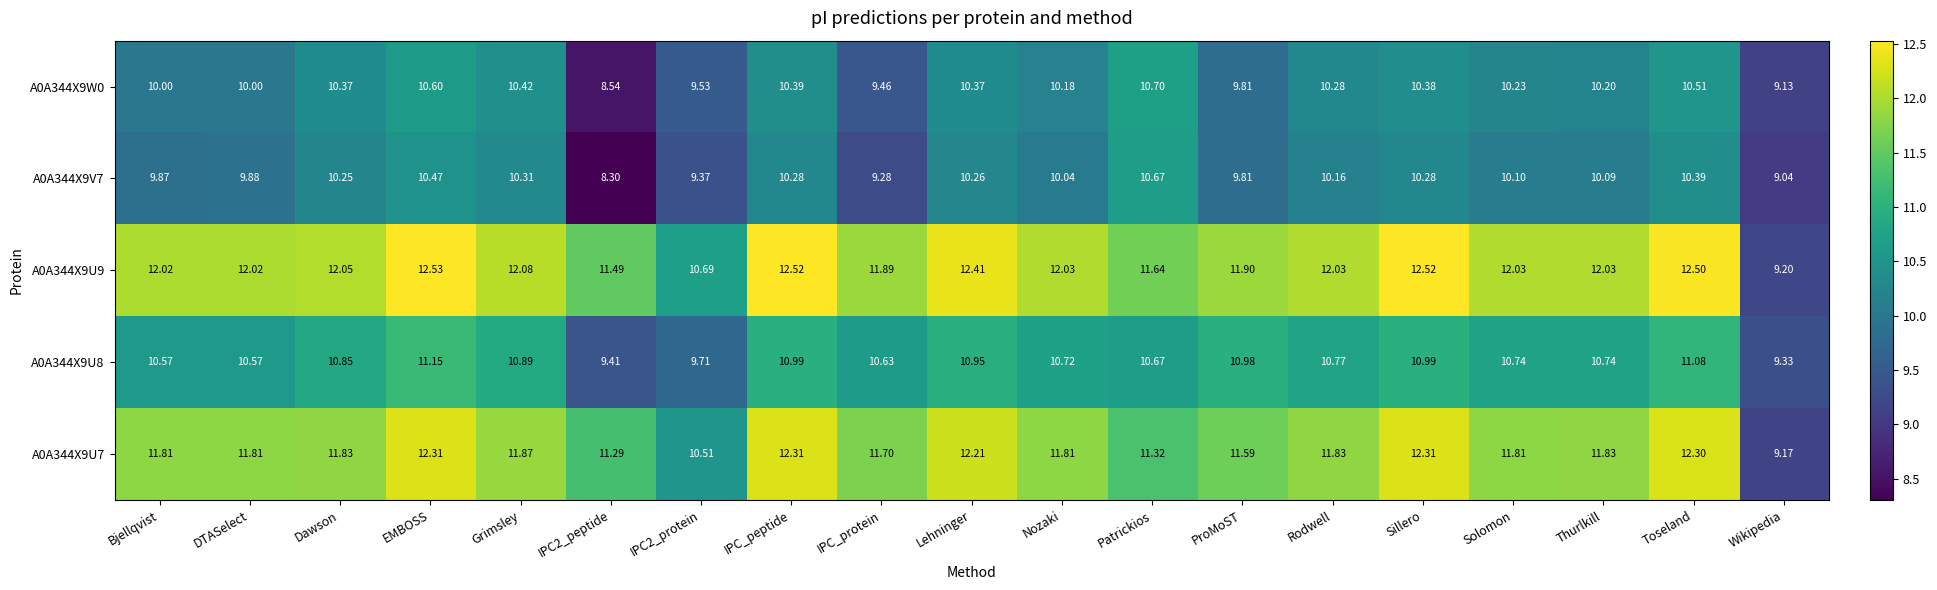

At which label does A0A344X9U8 first exceed 10?

Bjellqvist